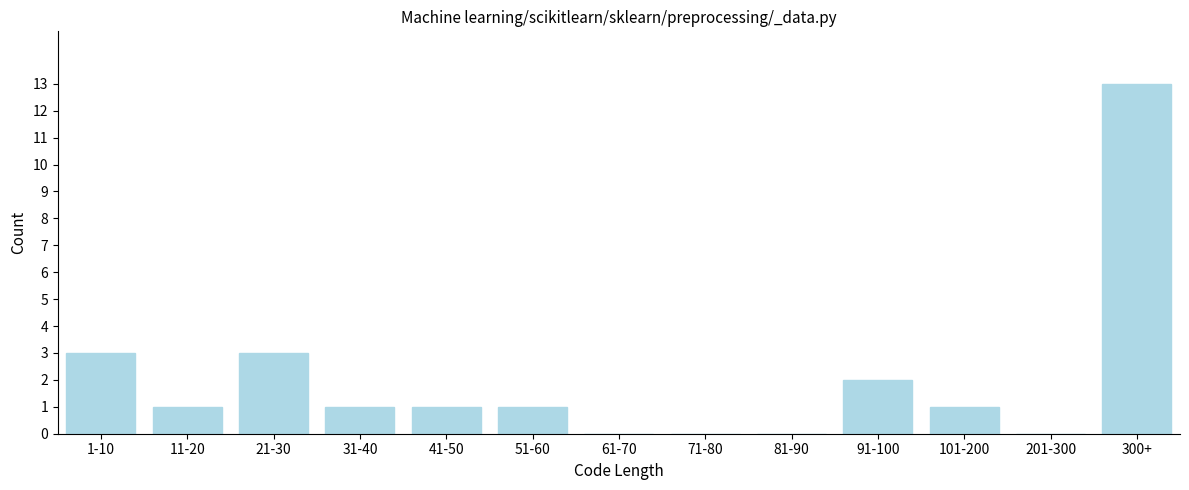

Reading right to left, extract all data points from this chart.

300+=13	201-300=0	101-200=1	91-100=2	81-90=0	71-80=0	61-70=0	51-60=1	41-50=1	31-40=1	21-30=3	11-20=1	1-10=3